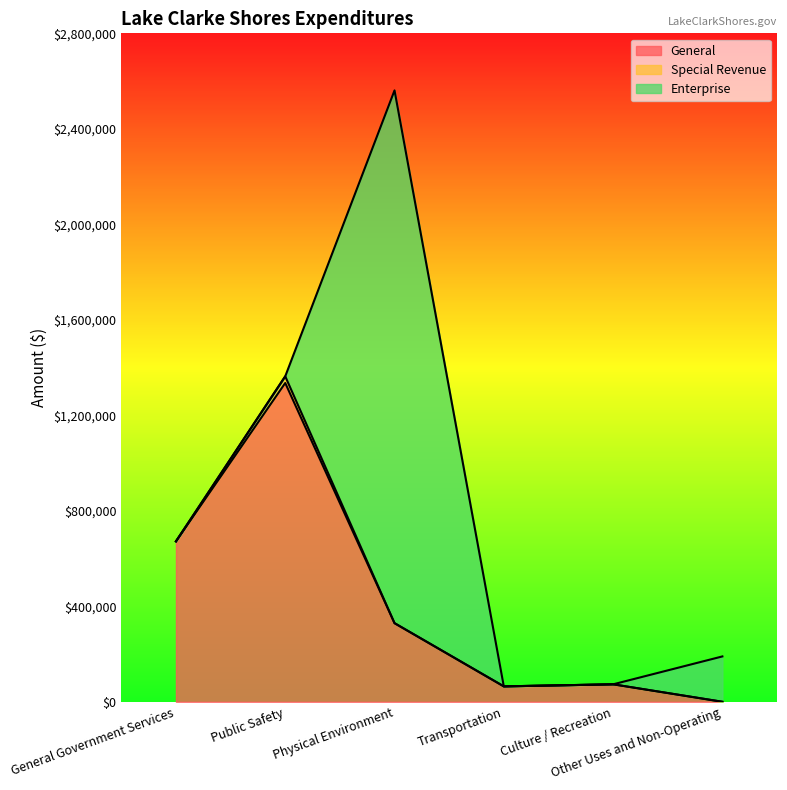

Read the Account Total value at Physical Environment, to the nearest 10.

2560920